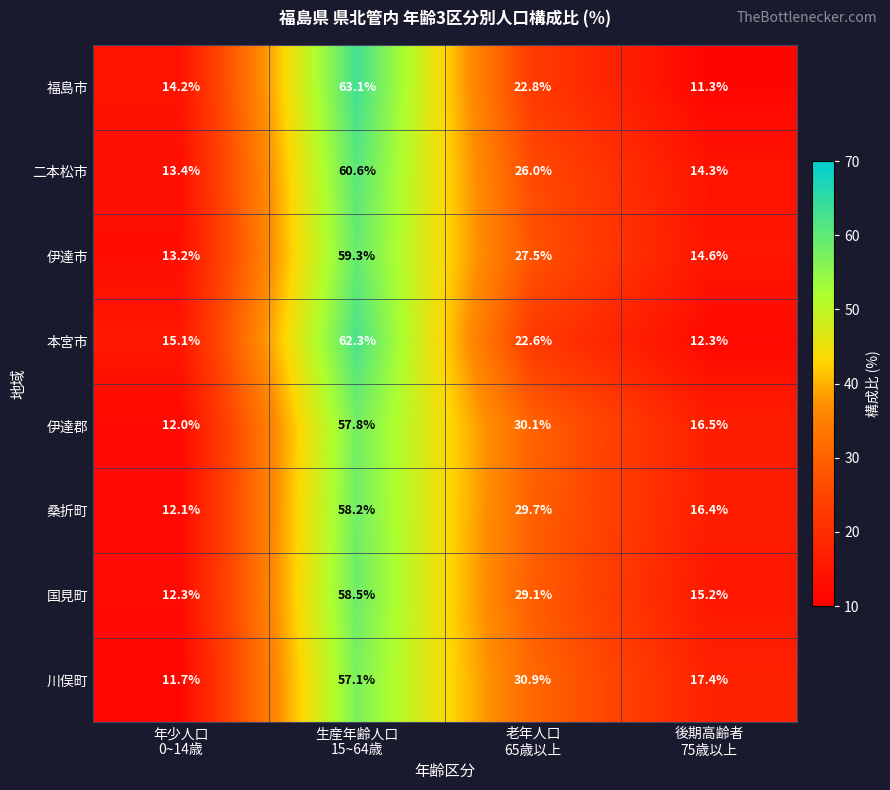

What is the sum of all 桑折町 values?

116.4